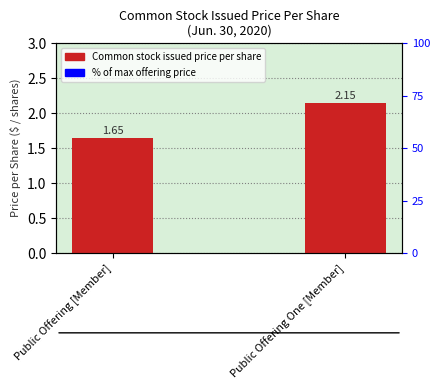

True or false: the data shows 1.6 at Public Offering [Member].

True